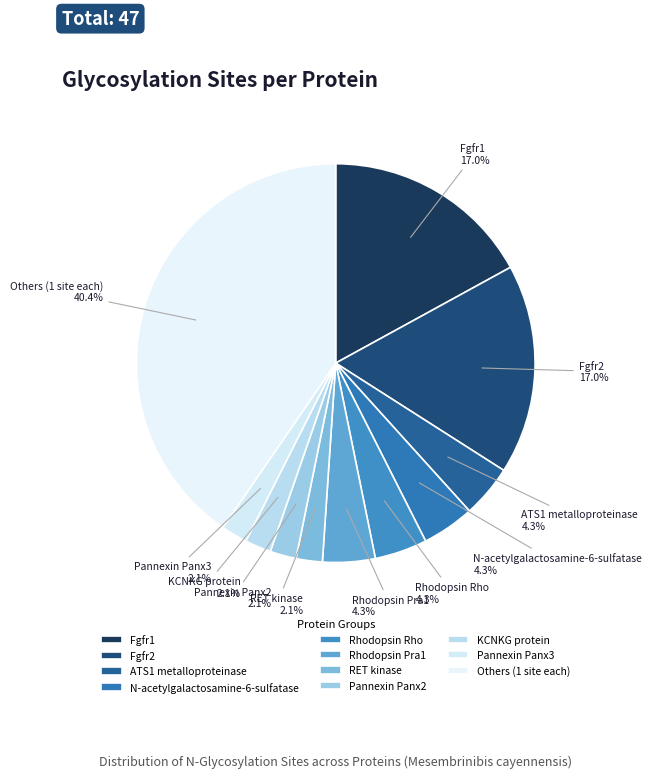

Does any single category account for the majority?

No